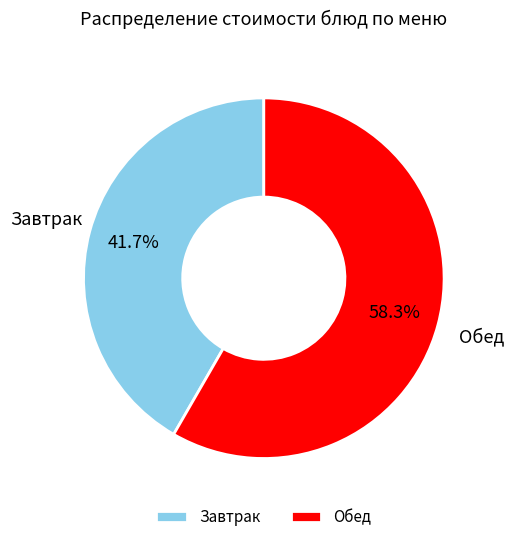

Does Обед account for over 50% of the chart?

Yes